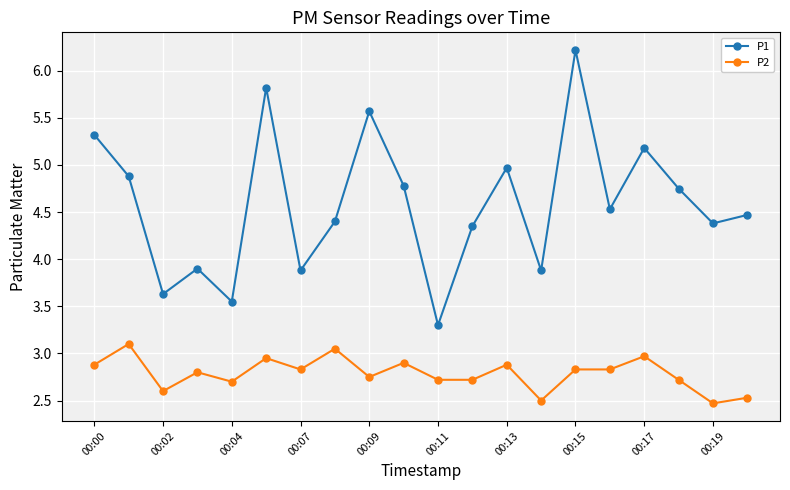

What is the difference between the second highest and minimum values in the P1 series?

2.5